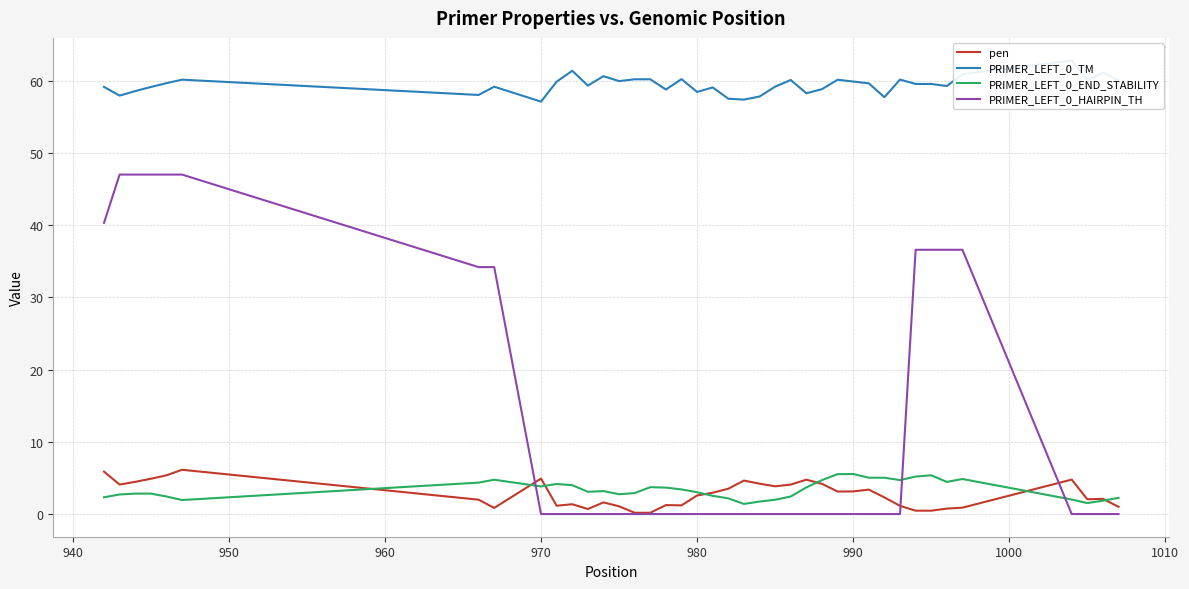

What are all the series names shown in the legend?

pen, PRIMER_LEFT_0_TM, PRIMER_LEFT_0_END_STABILITY, PRIMER_LEFT_0_HAIRPIN_TH